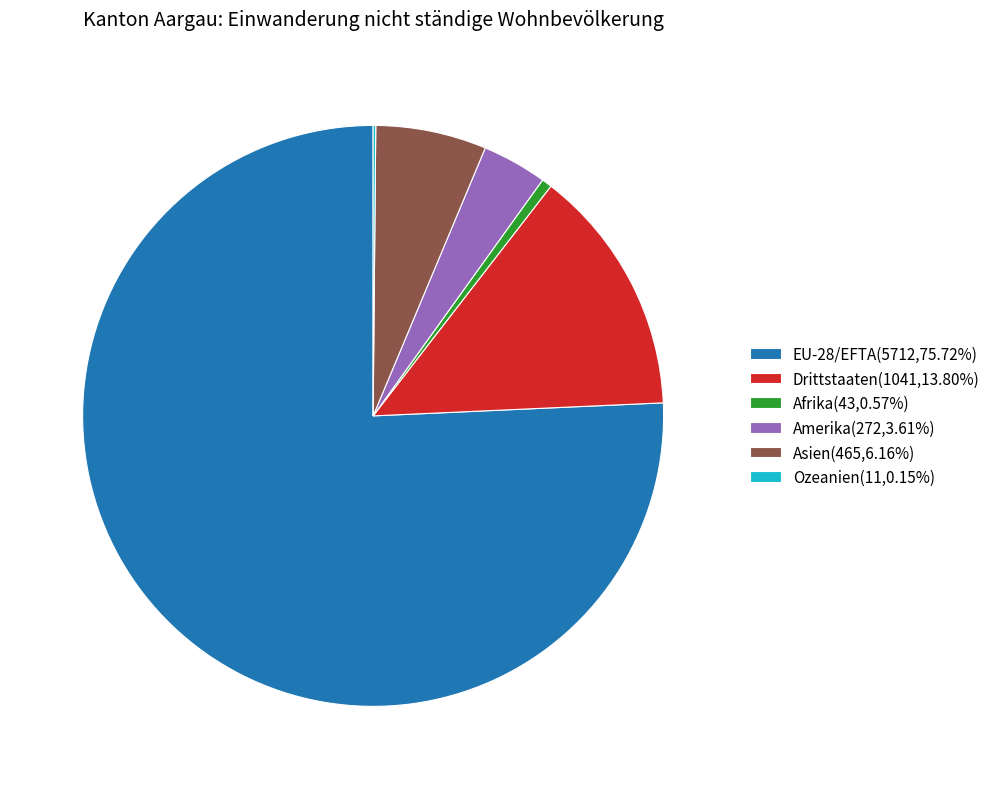

Approximately how many times larger is the value at Asien(465,6.16%) compared to Afrika(43,0.57%)?

10.8